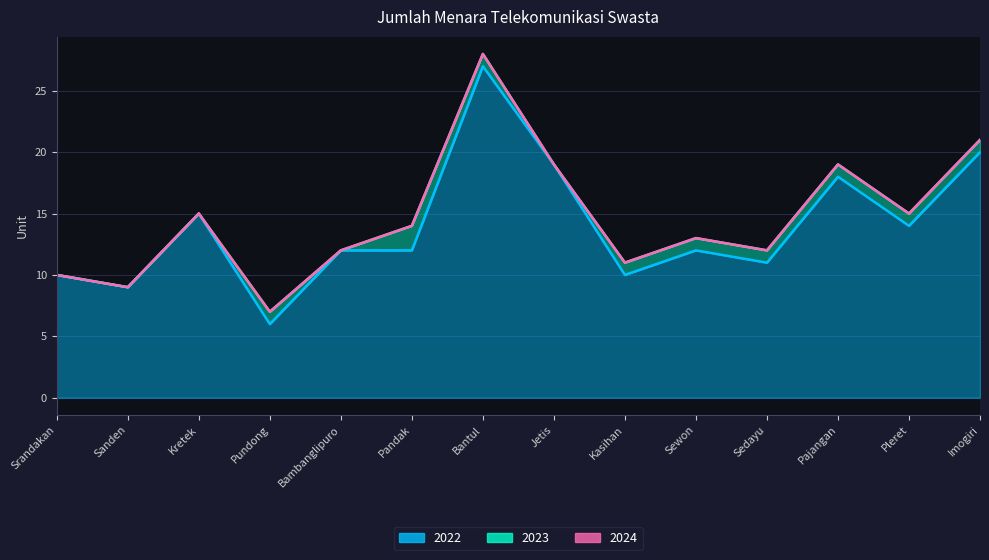

How many lines are shown in the chart?

3